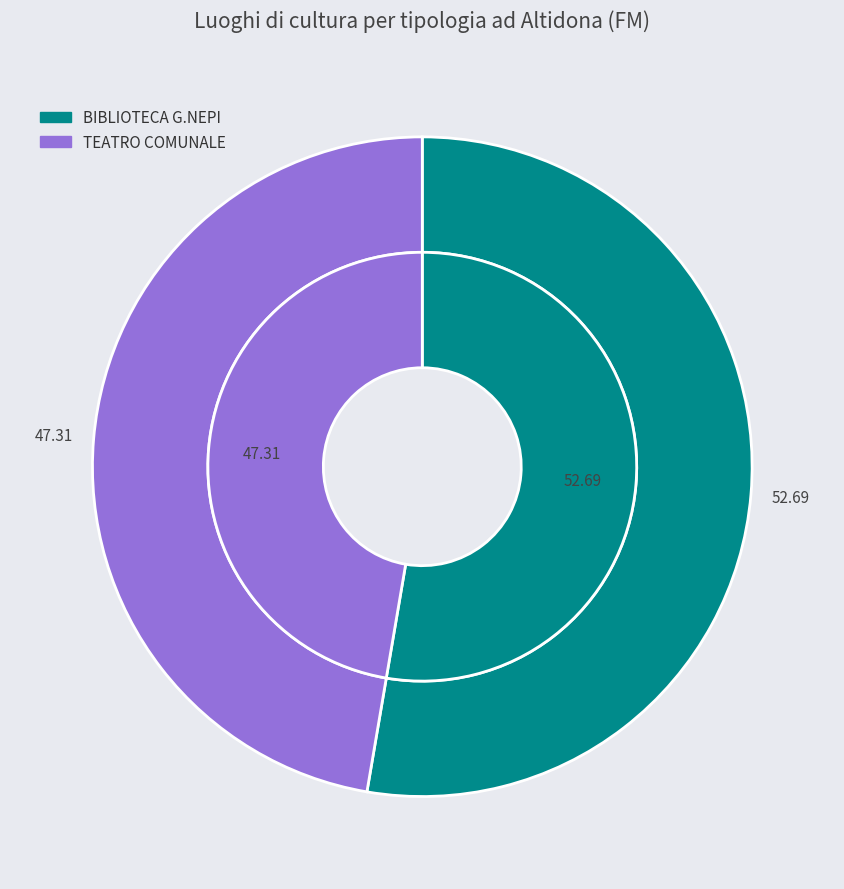

What portion of the pie excludes 272?

47.3%